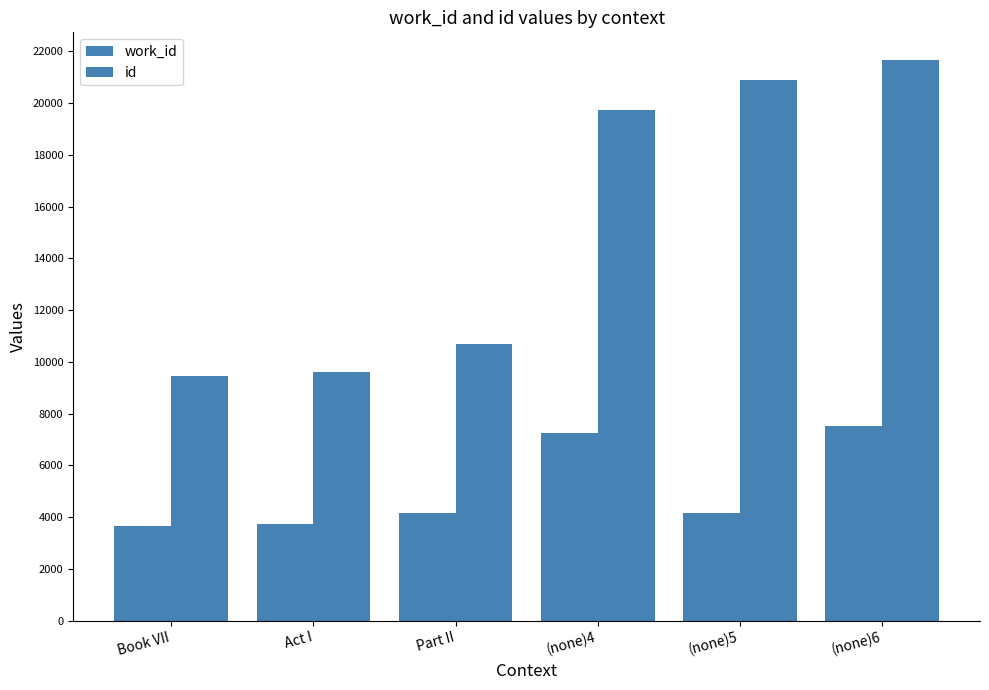

True or false: id has a value of 10680 at Part II.

True